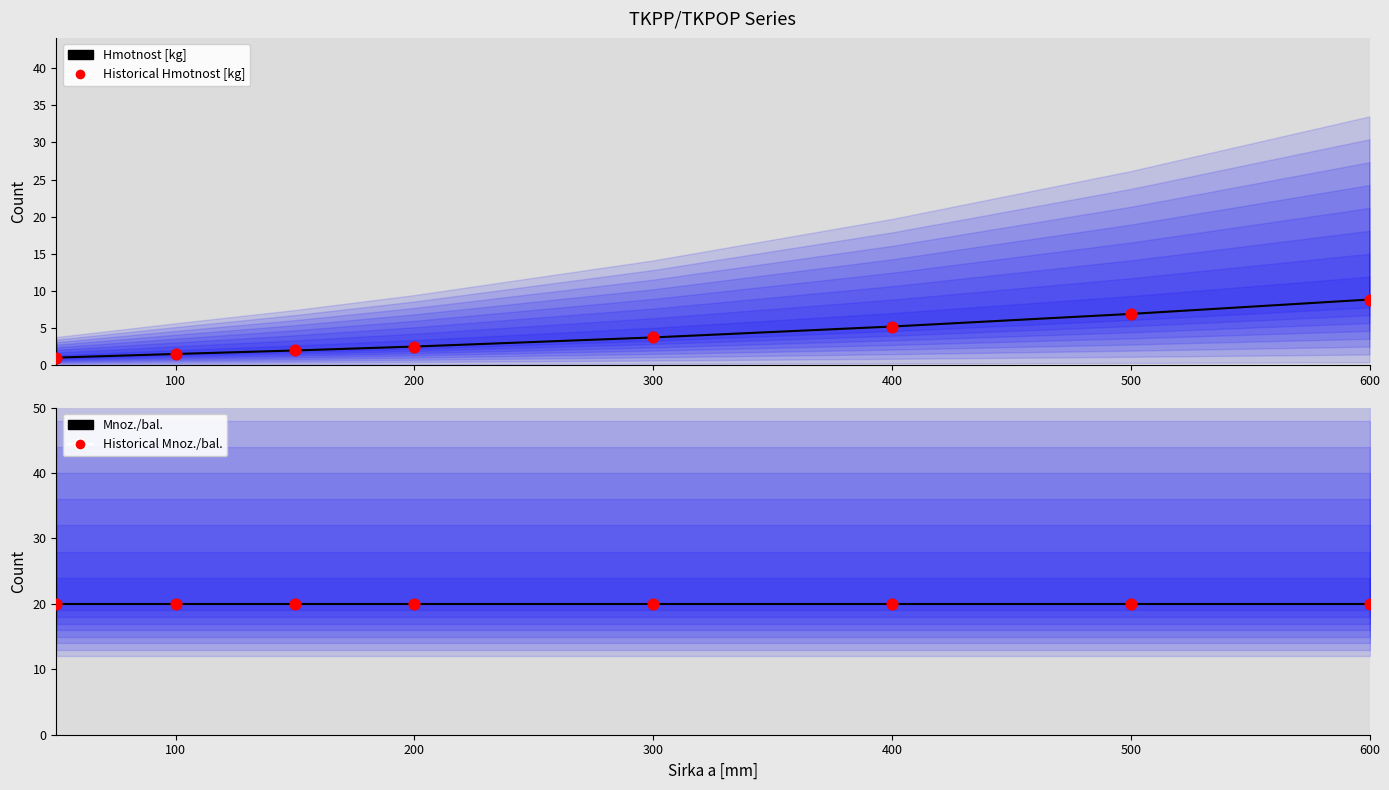

Which series contains the lowest Y value?

Hmotnost [kg]